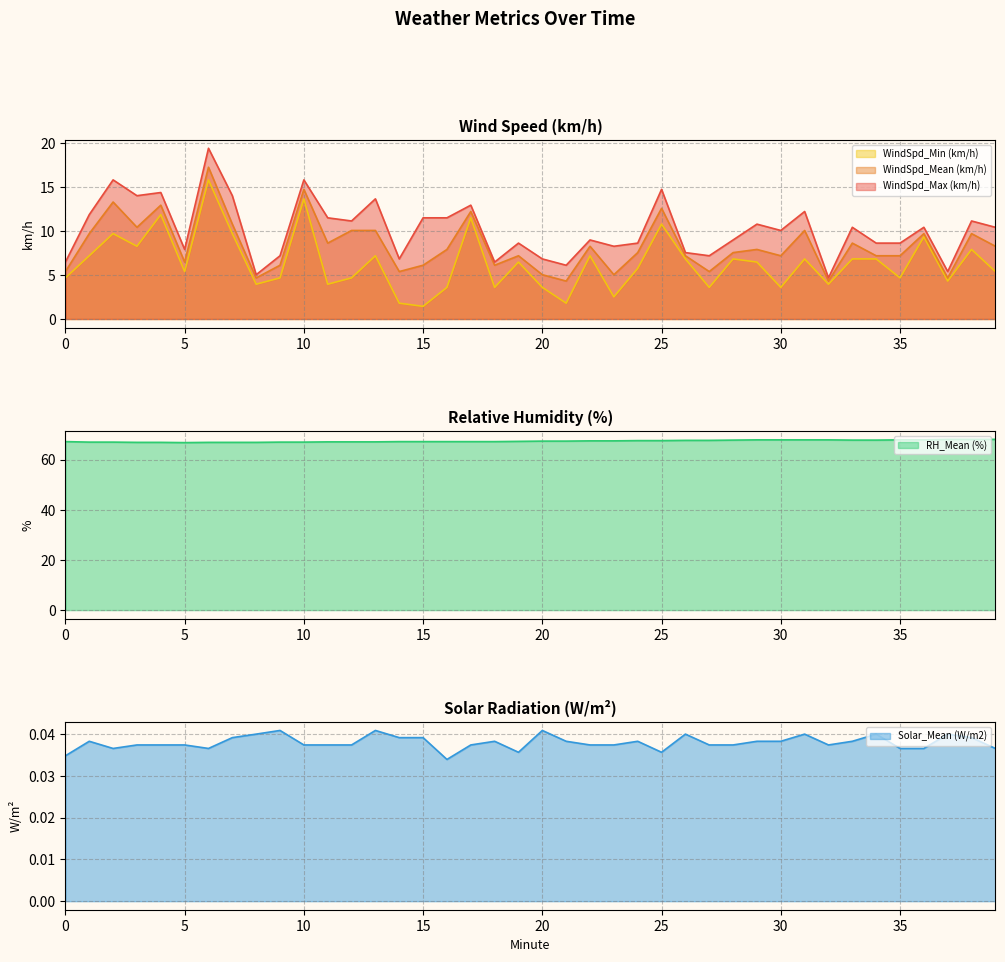

What is the spread (max minus min) of values at 20?

67.4